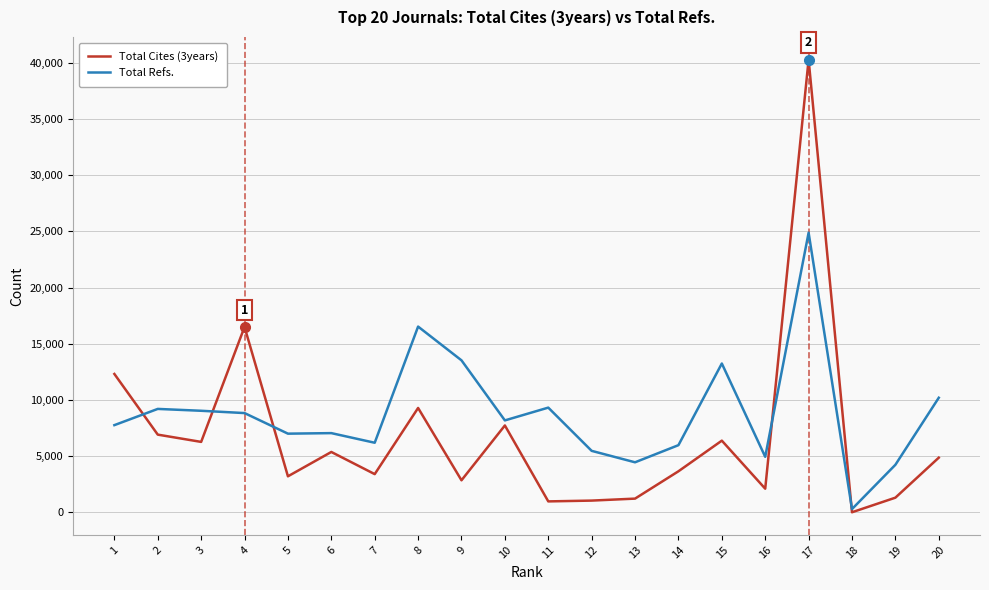

Read the Total Cites (3years) value at 19.

1313